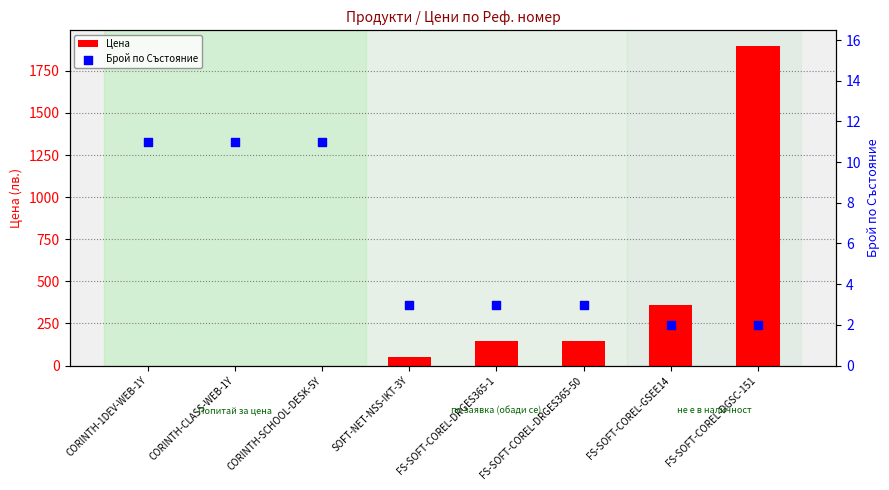

What is the total value across all series at FS-SOFT-COREL-DRGES365-50?

146.2